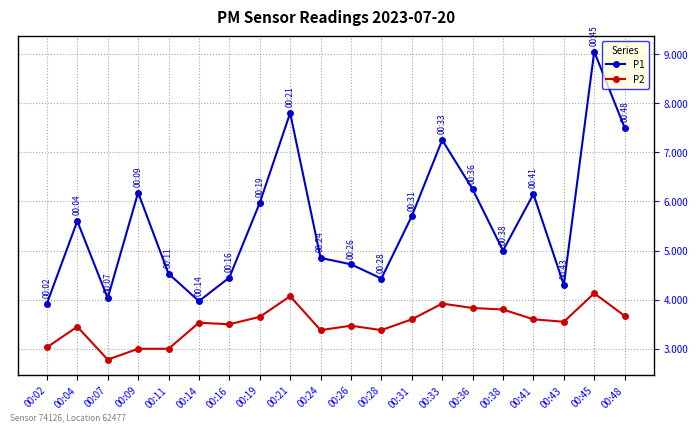

True or false: P2 has more than 1 interior local peaks.

True